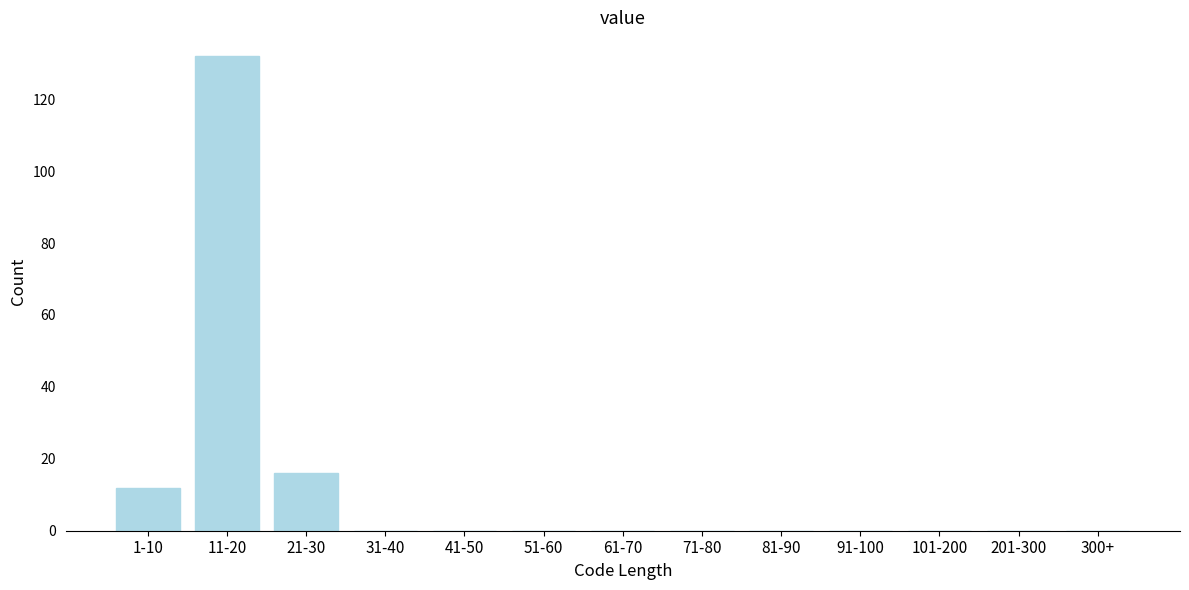

Reading right to left, list all the values displayed in this chart.

300+=0	201-300=0	101-200=0	91-100=0	81-90=0	71-80=0	61-70=0	51-60=0	41-50=0	31-40=0	21-30=16	11-20=132	1-10=12